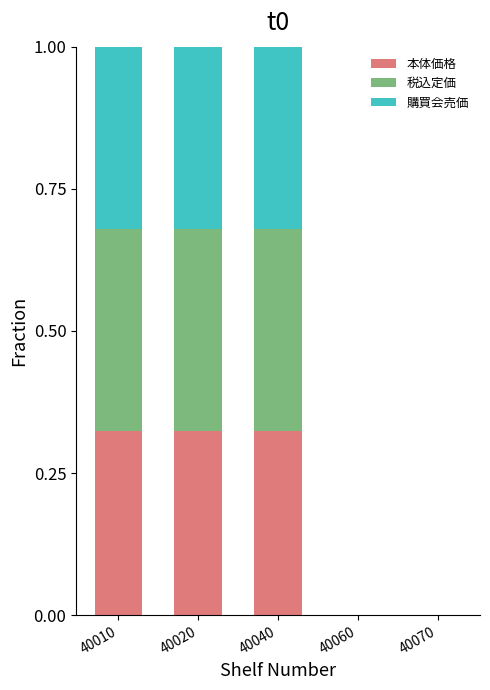

What is the total value across all series at 40020?

1.0